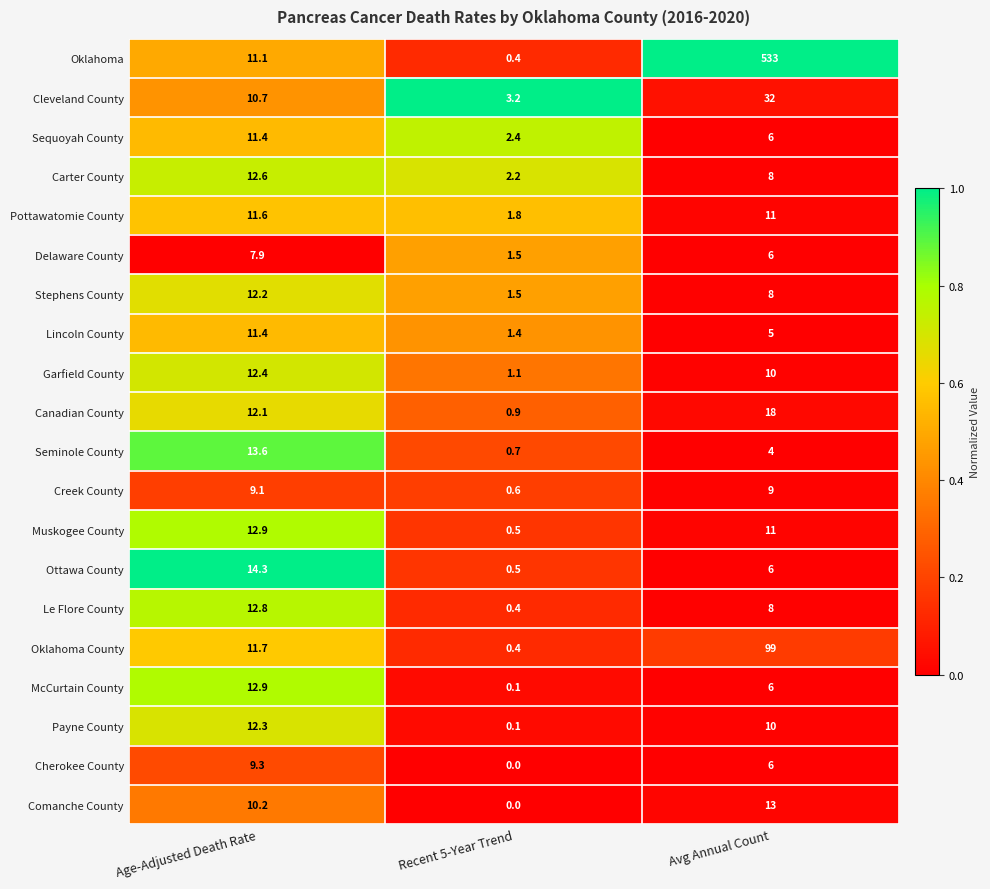

True or false: Oklahoma County has a value of 164.2 at Avg Annual Count.

False